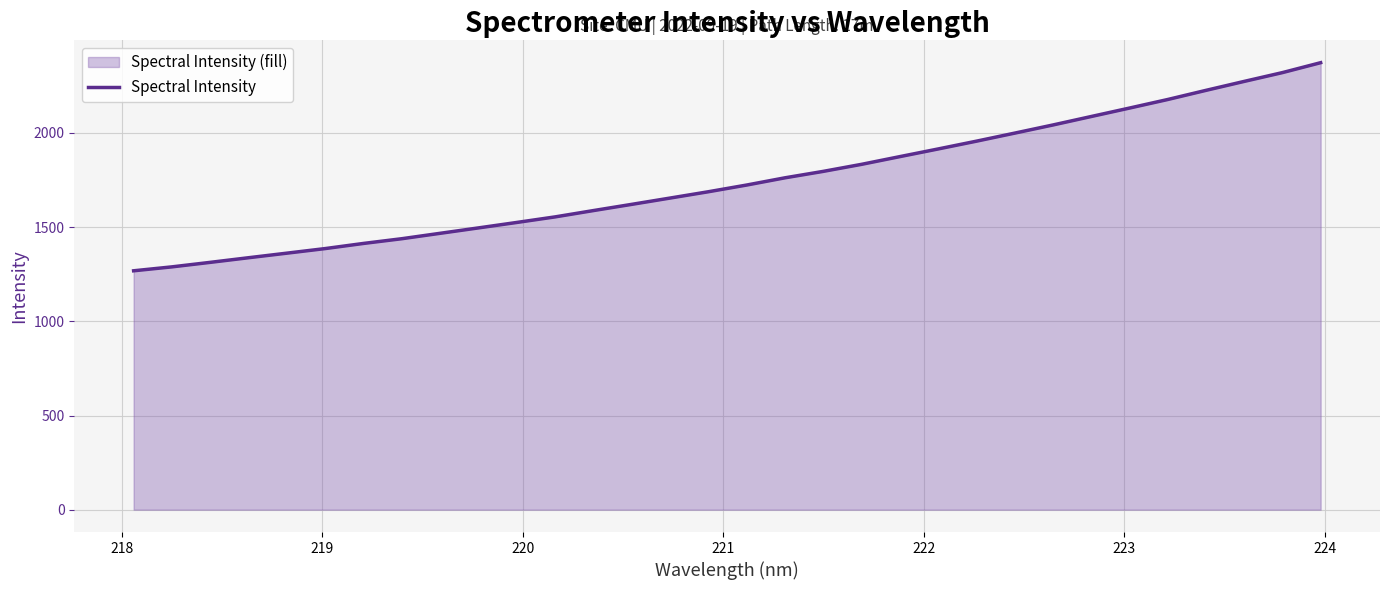

What is the difference between the maximum and minimum values?

1104.8